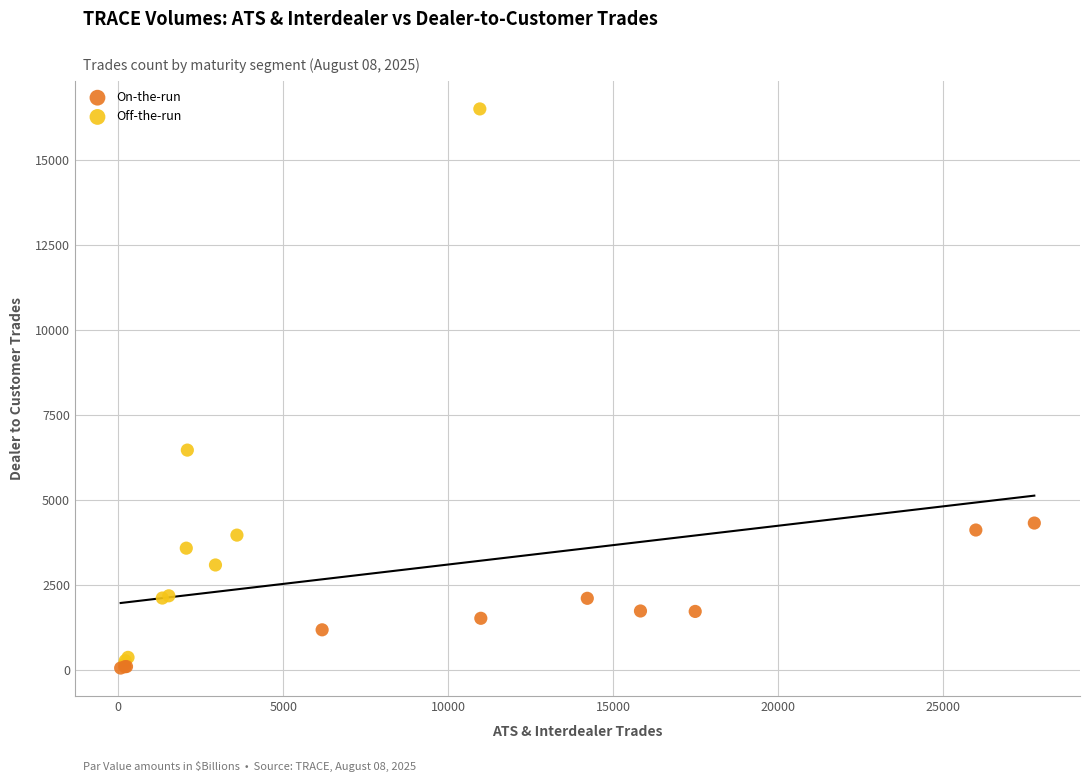

Which series contains the highest Y value?

Off-the-run